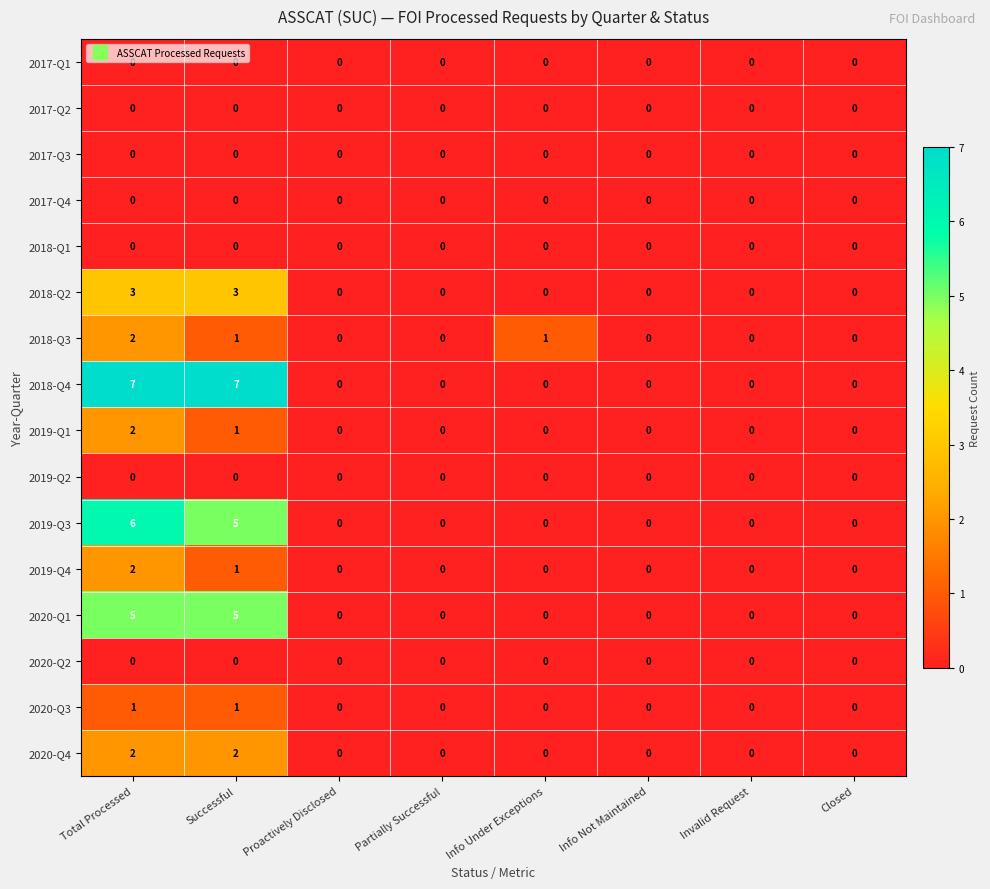

What is the maximum value shown in the chart?

7